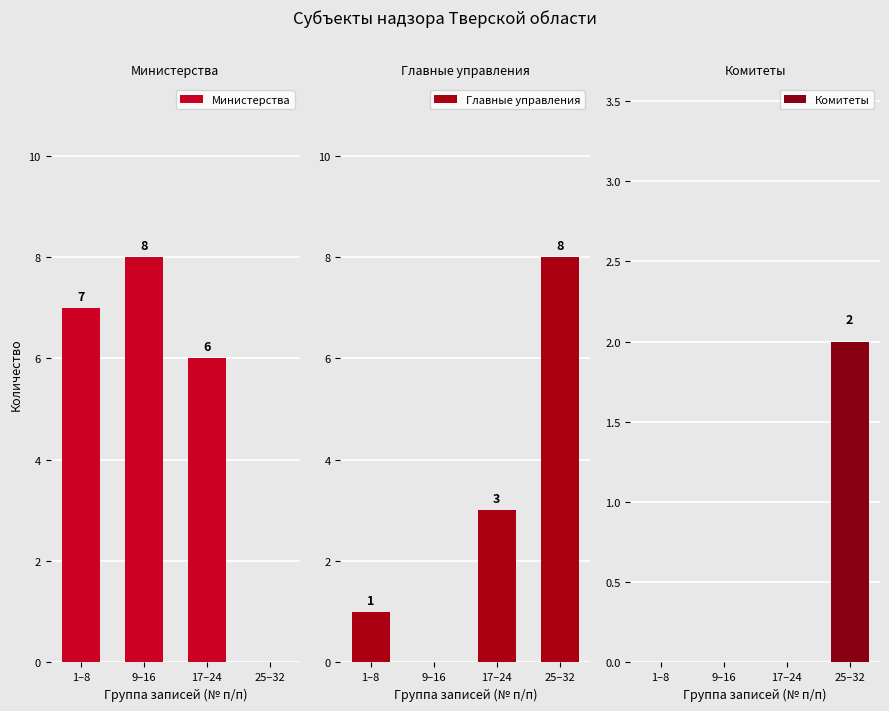

Reading left to right, extract all data points from this chart.

Министерства: 1–8=7	9–16=8	17–24=6	25–32=0
Главные управления: 1–8=1	9–16=0	17–24=3	25–32=8
Комитеты: 1–8=0	9–16=0	17–24=0	25–32=2